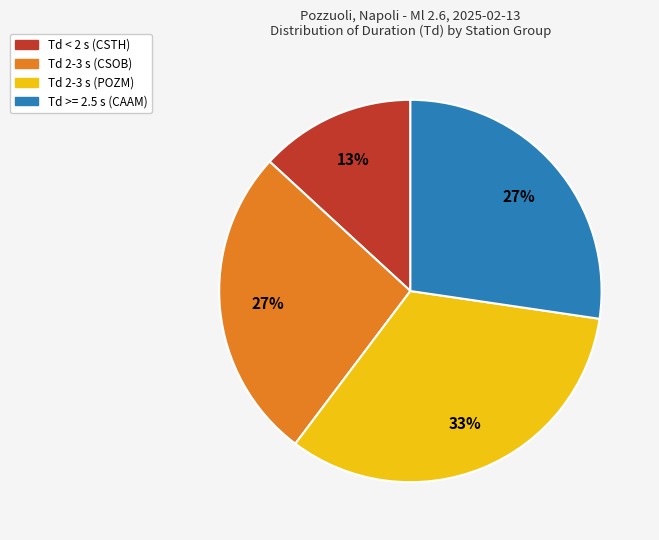

To the nearest percent, what is the average slice percentage?

25%